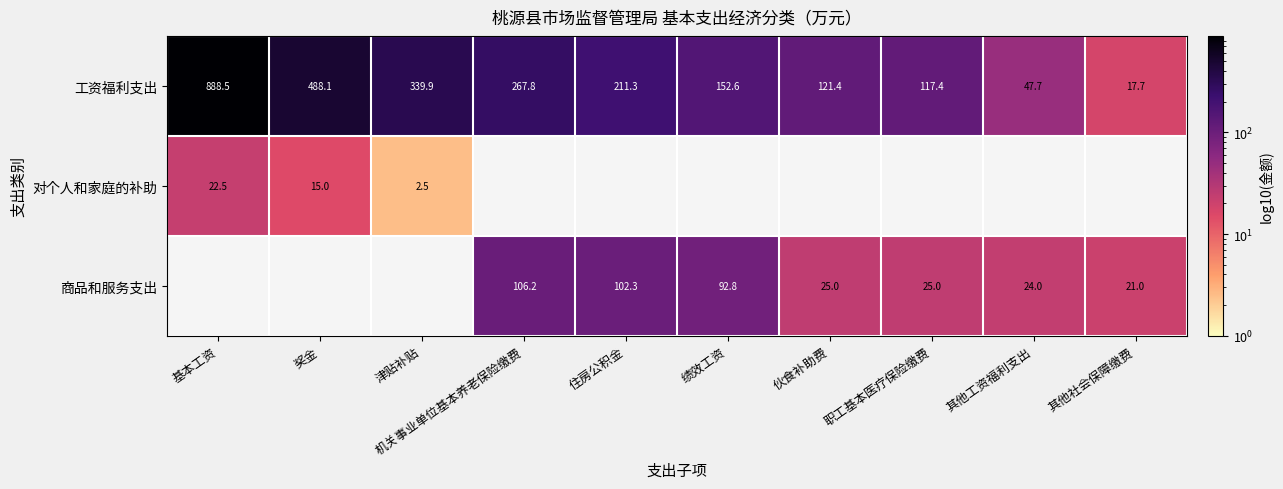

Which category has the highest value in the 工资福利支出 series?

基本工资